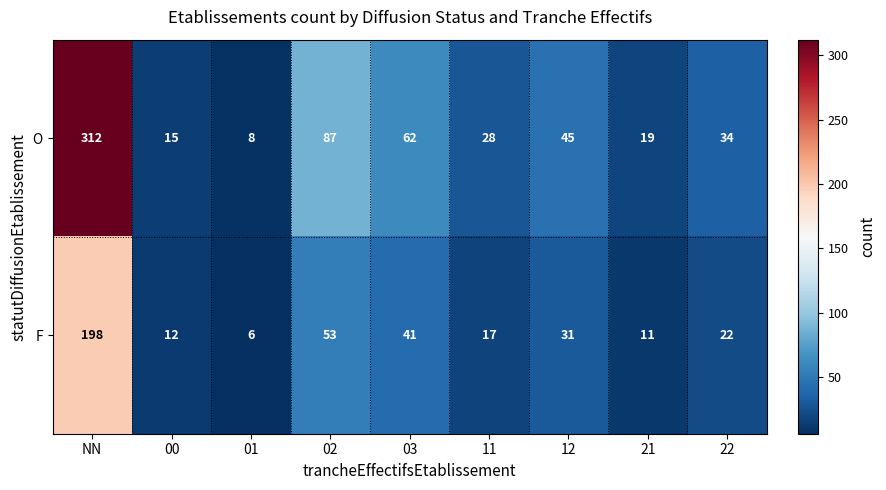

Reading left to right, what are all the values shown in this chart?

O: 312	15	8	87	62	28	45	19	34
F: 198	12	6	53	41	17	31	11	22